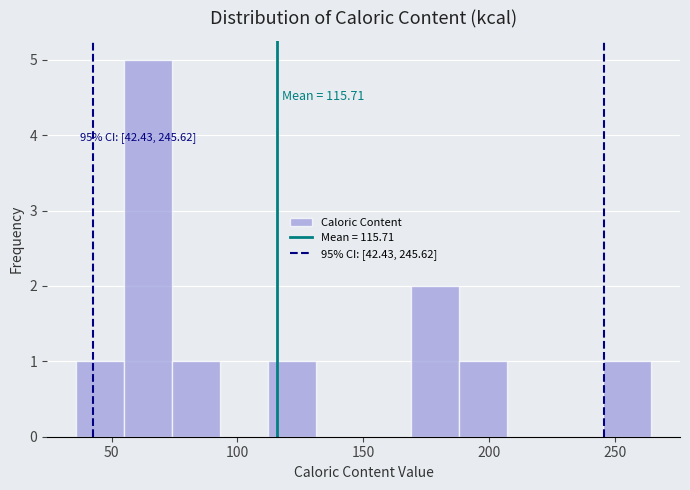

Read against the x-axis, roughly where is the centre of the tallest bar?

65